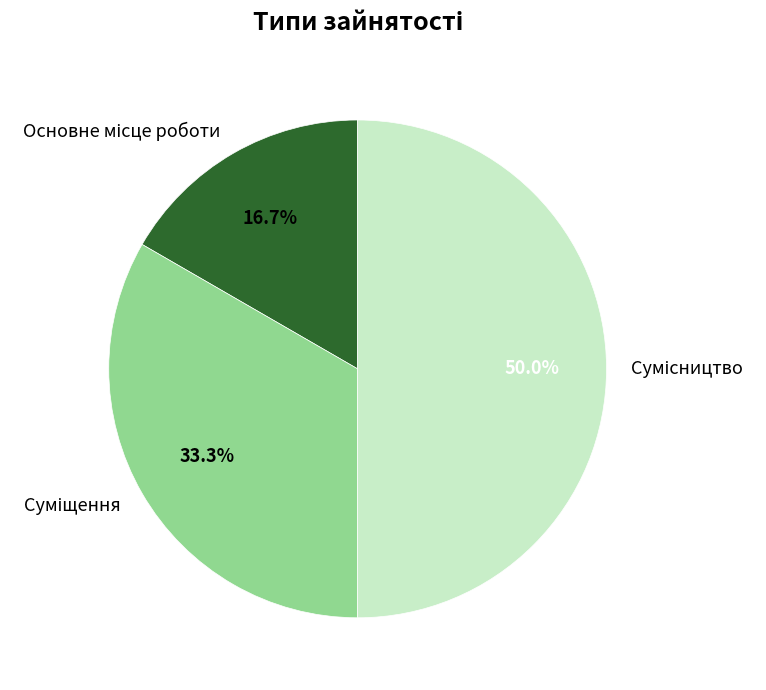

True or false: Суміщення accounts for 33% of the total.

True